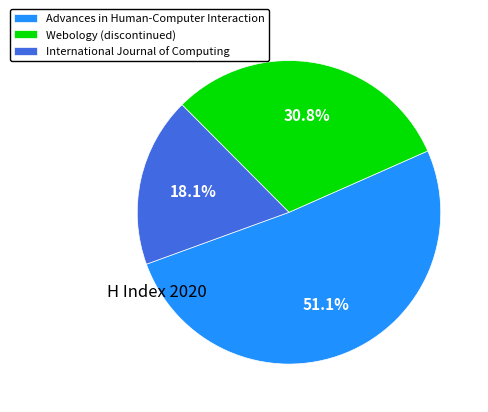

What is the ratio of the value at Webology (discontinued) to the value at Advances in Human-Computer Interaction?

0.6